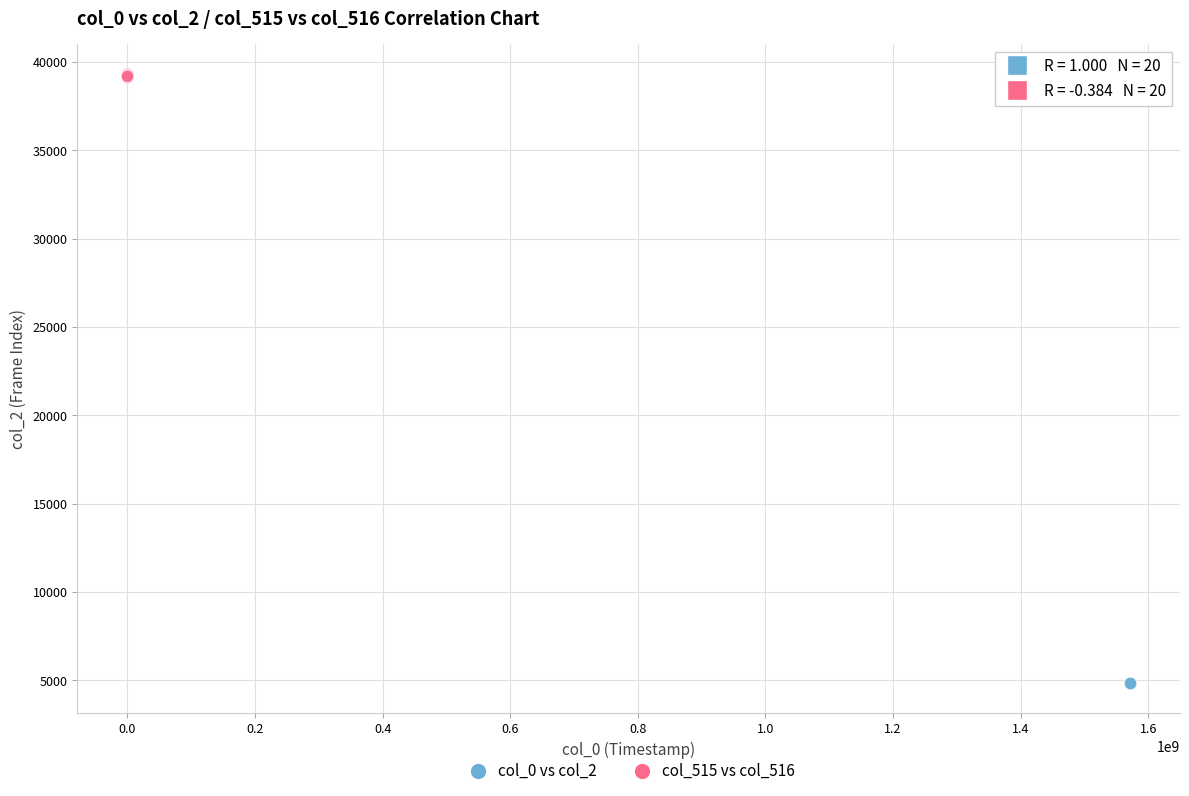

What are all the series names shown in the legend?

col_0 vs col_2, col_515 vs col_516